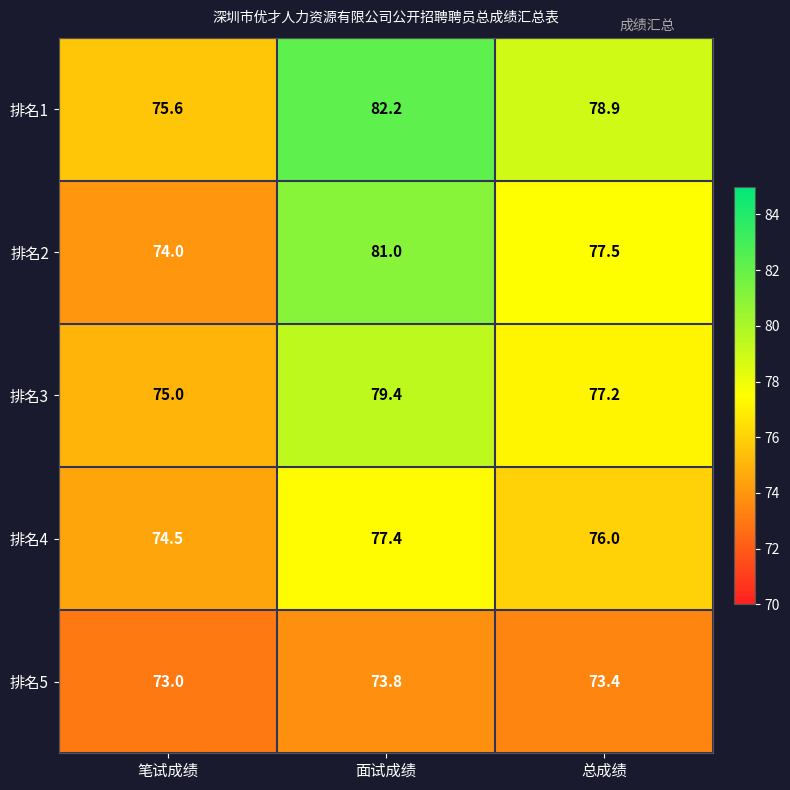

At which category is the sum across all series the highest?

面试成绩